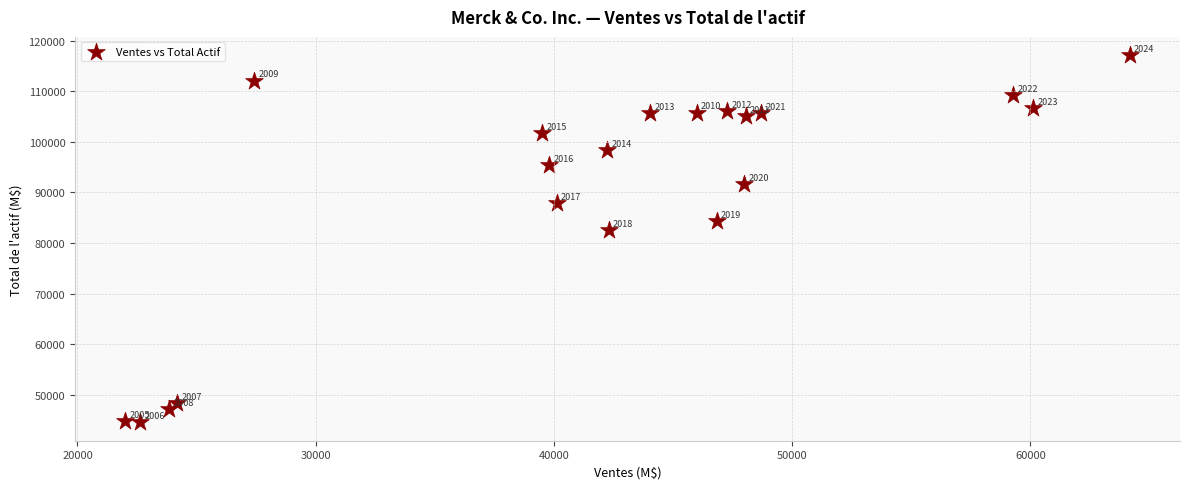

What Y value in the scatter plot is closest to 80838?

82637